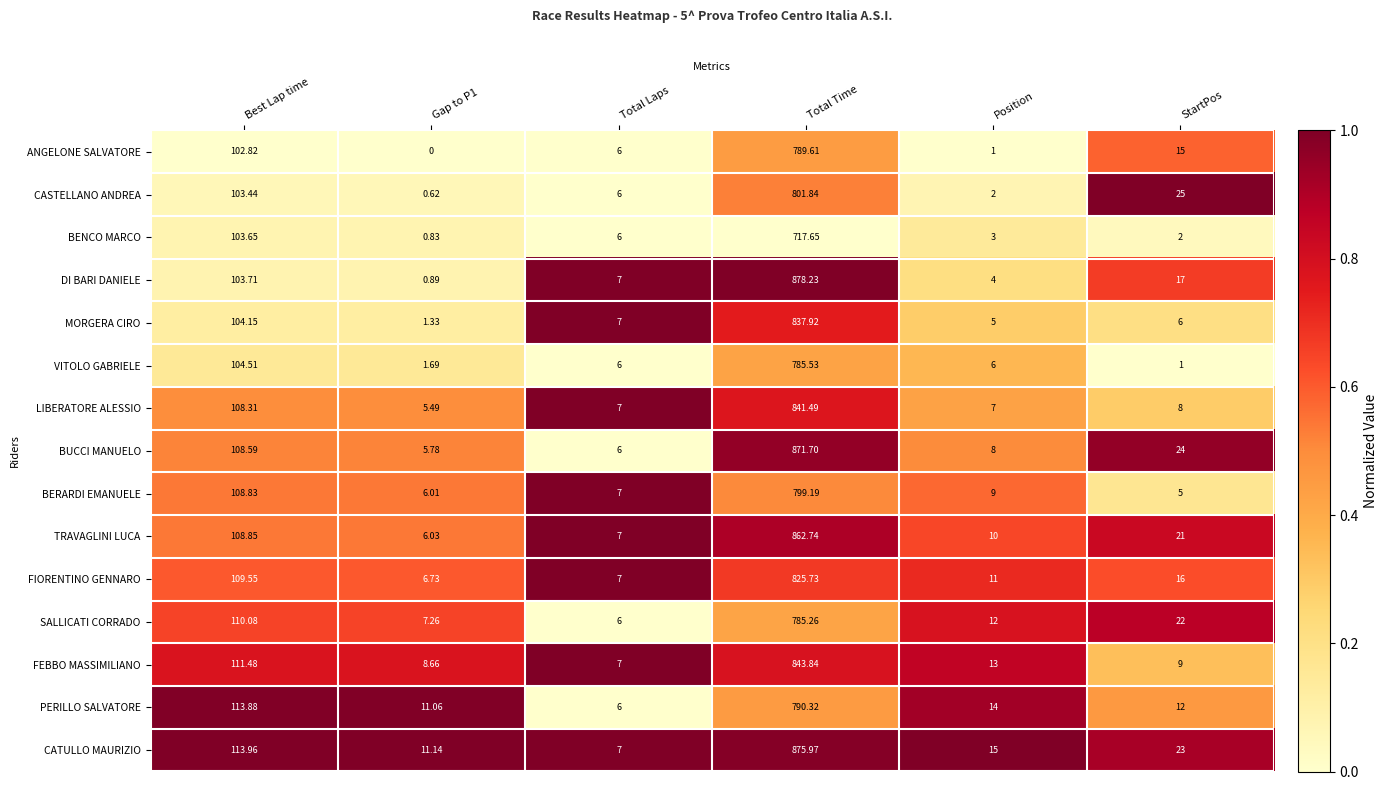

Where is CATULLO MAURIZIO nearest to the value 441?

Best Lap time